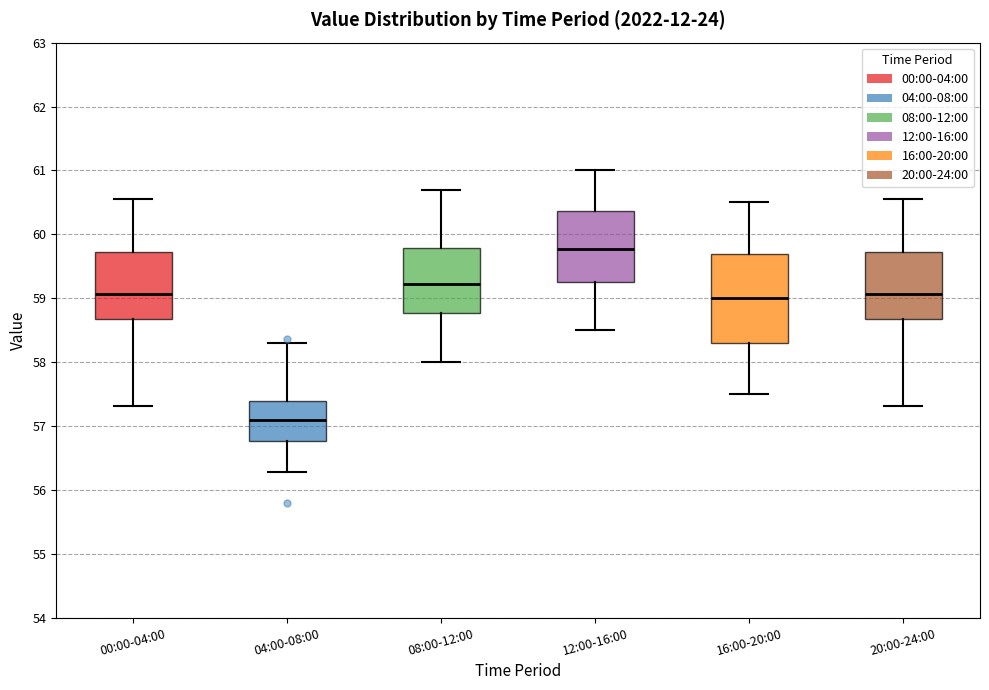

Where does the lower whisker of the box for 08:00-12:00 end on the y-axis? The values are not printed on the chart, so give them approximately, as read against the axis.

58.0